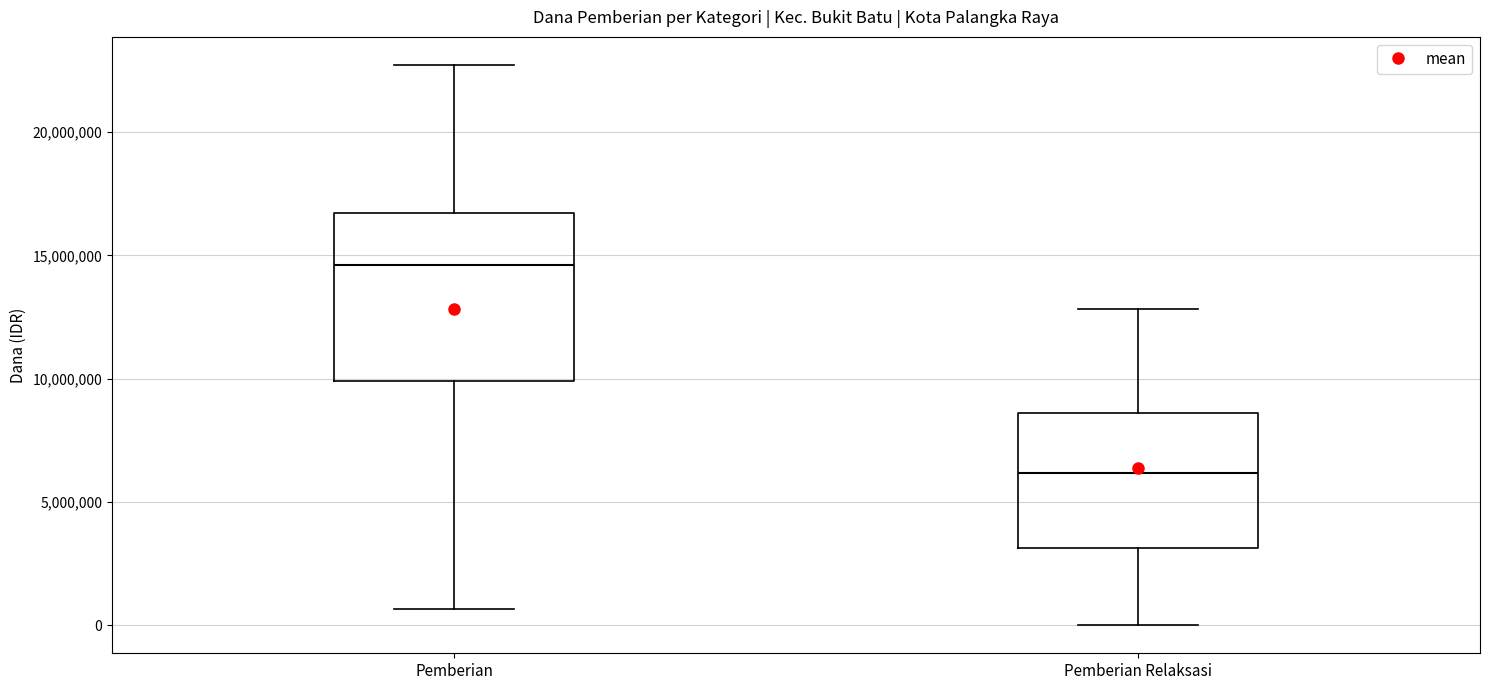

Which box is the tallest, from its lower edge to its upper edge?

Pemberian